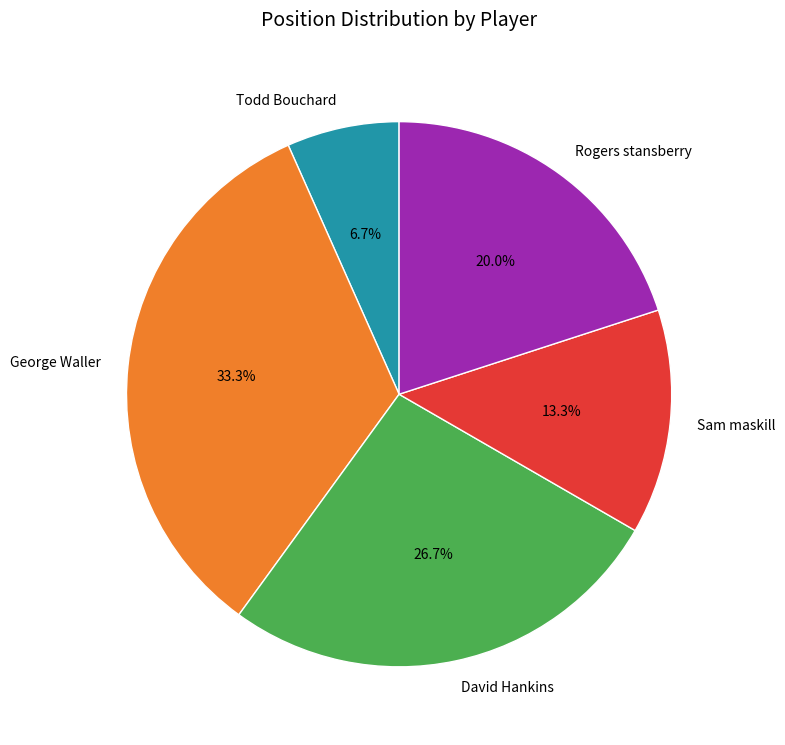

The Todd Bouchard slice represents 22% of the pie. True or false?

False